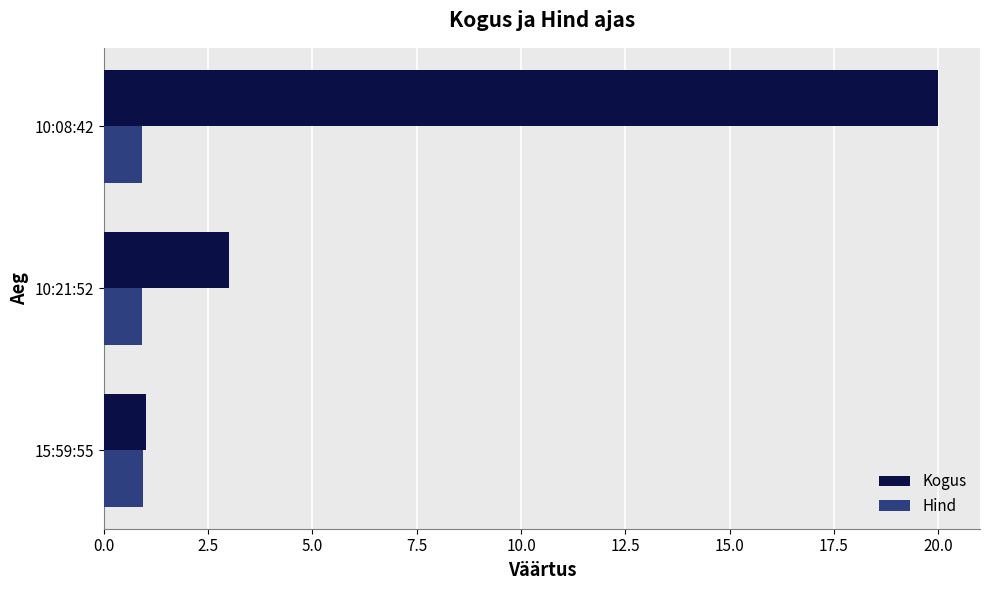

True or false: Kogus has a value of 20.0 at 10:08:42.

True